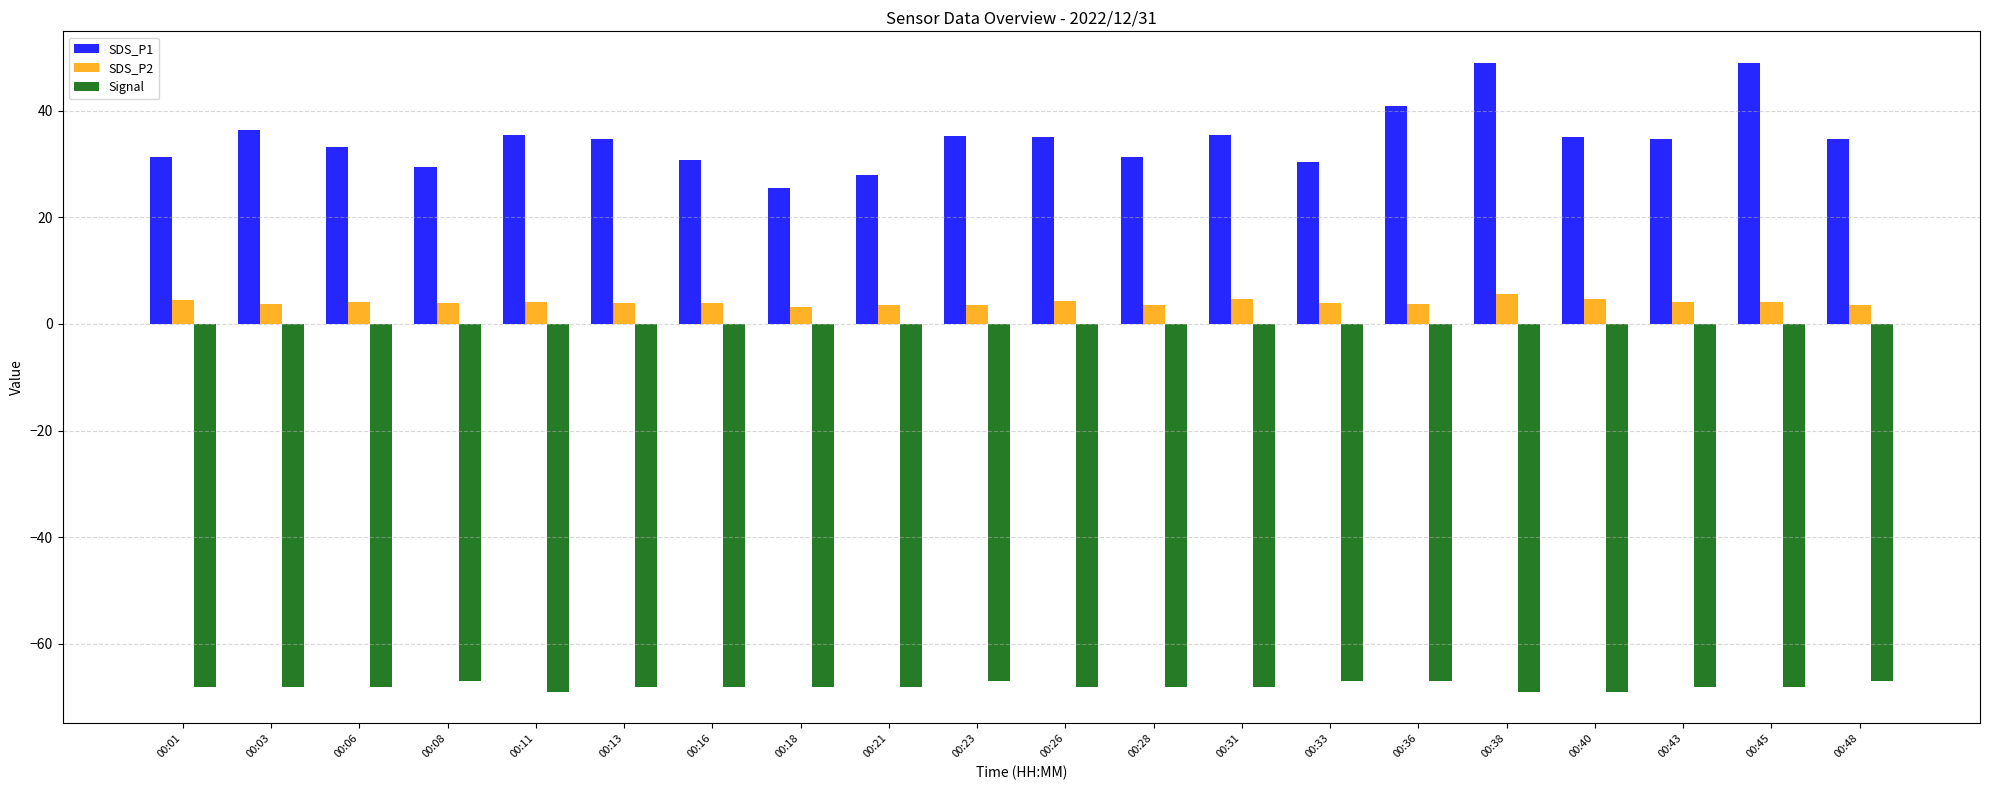

Is the value of Signal at 00:45 greater than the value of SDS_P2 at 00:28?

No